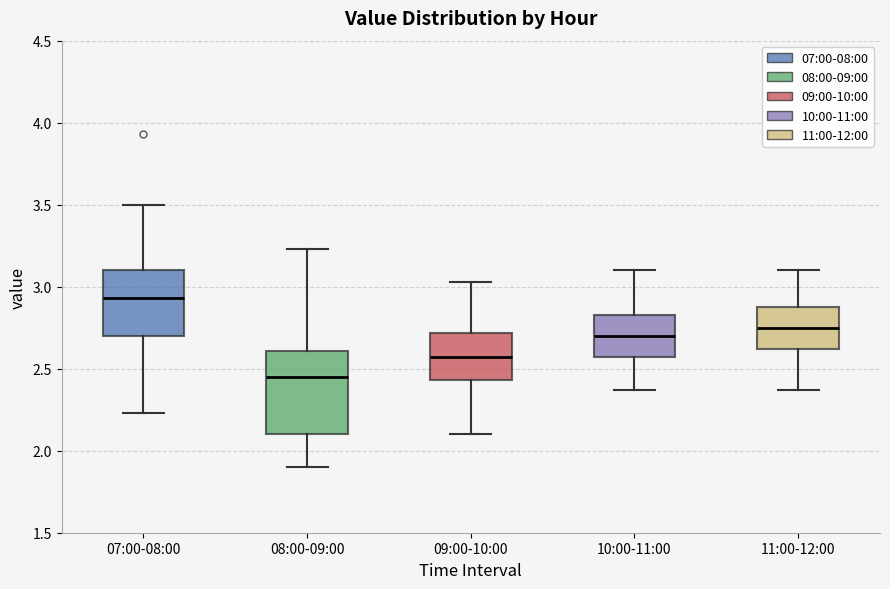

Where is the lower edge of the box for 08:00-09:00 on the y-axis? The values are not printed on the chart, so give them approximately, as read against the axis.

2.10